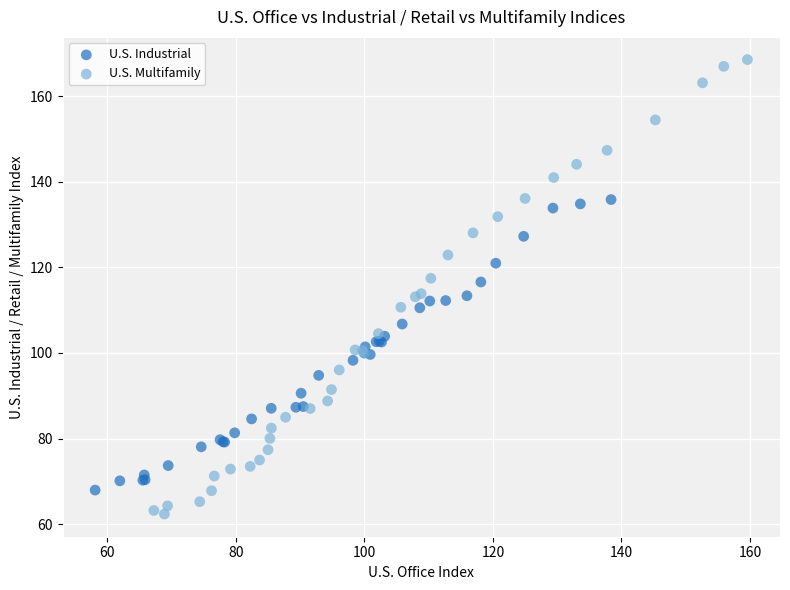

Which series has the largest Y range (max minus min)?

U.S. Multifamily